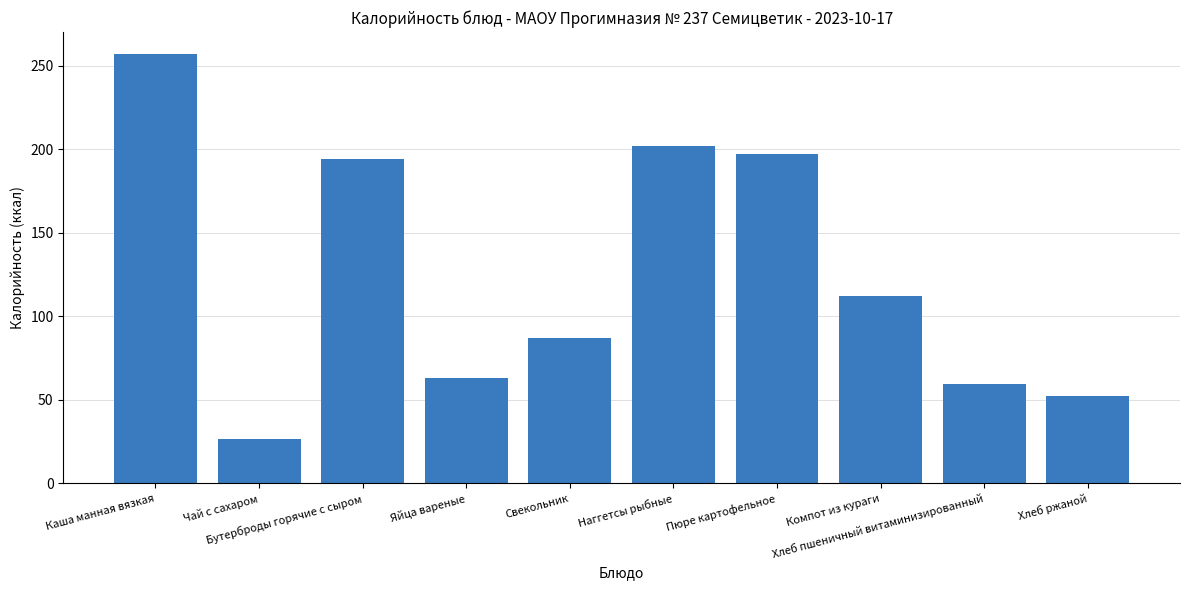

List the labels in order of value, smallest first.

Чай с сахаром, Хлеб ржаной, Хлеб пшеничный витаминизированный, Яйца вареные, Свекольник, Компот из кураги, Бутерброды горячие с сыром, Пюре картофельное, Наггетсы рыбные, Каша манная вязкая